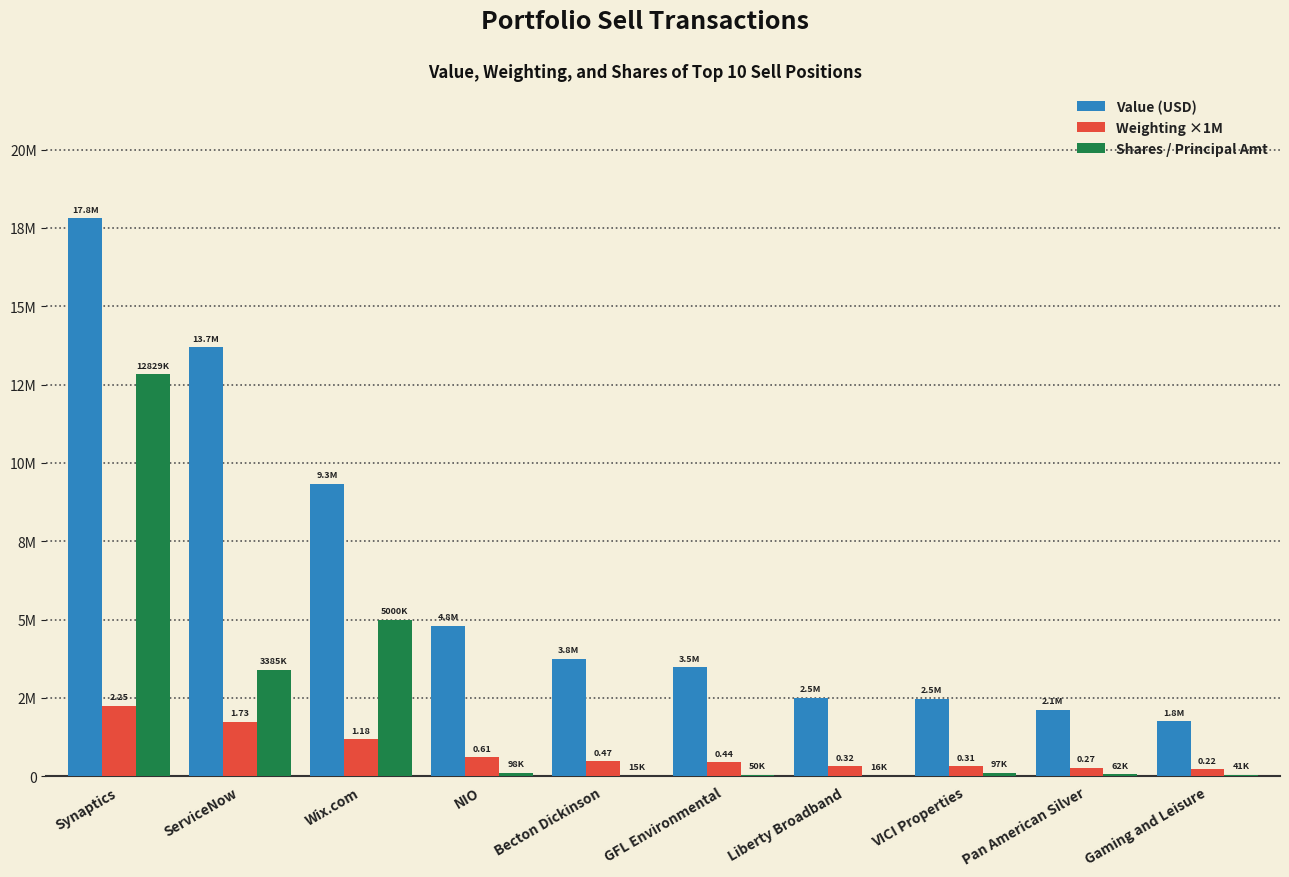

What are all the series names shown in the legend?

Value (USD), Weighting ×1M, Shares / Principal Amt